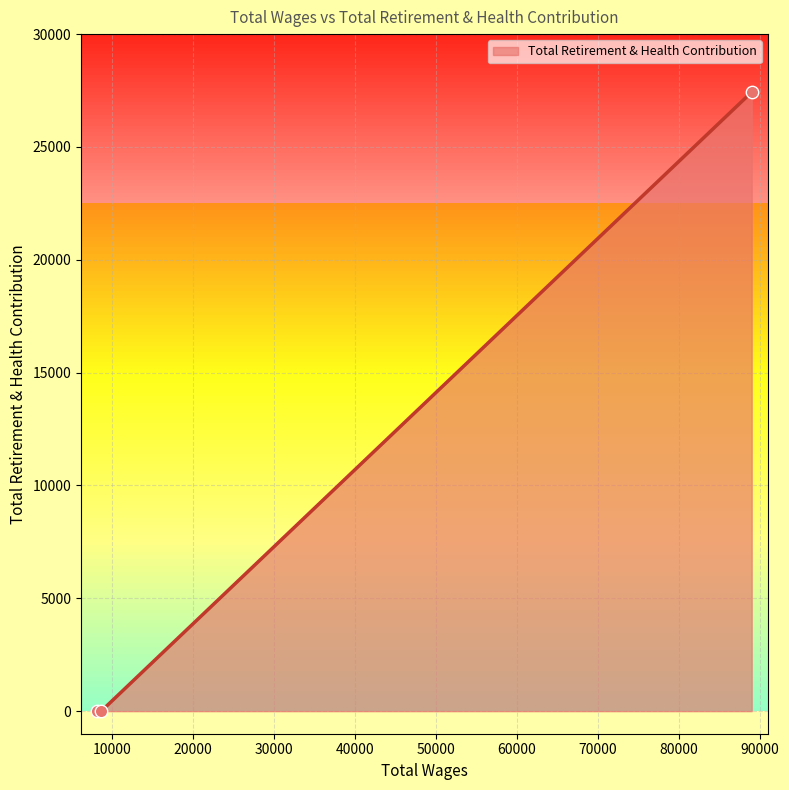

What is the difference between the maximum and minimum values?

27432